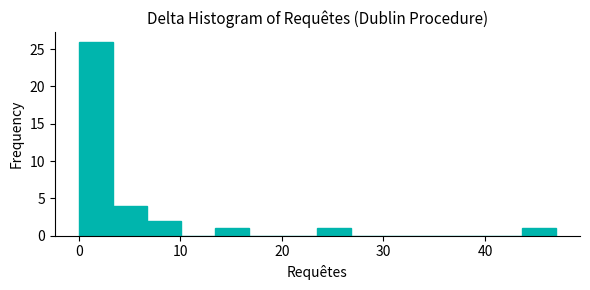

Read against the x-axis, roughly where is the centre of the tallest bar?

2